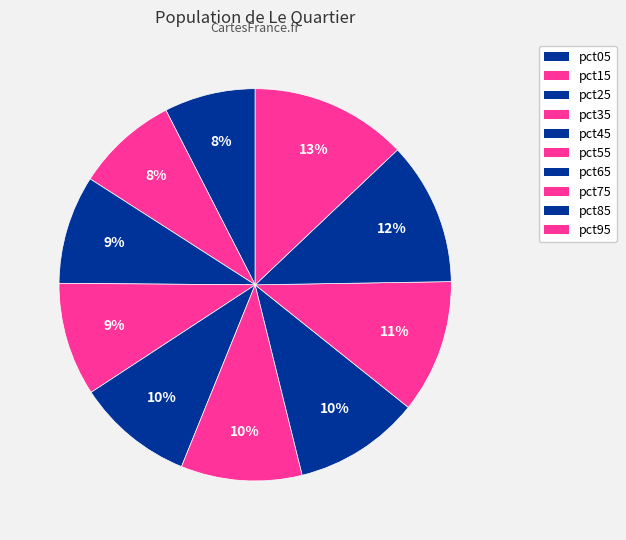

Count the number of slices in the pie.

10